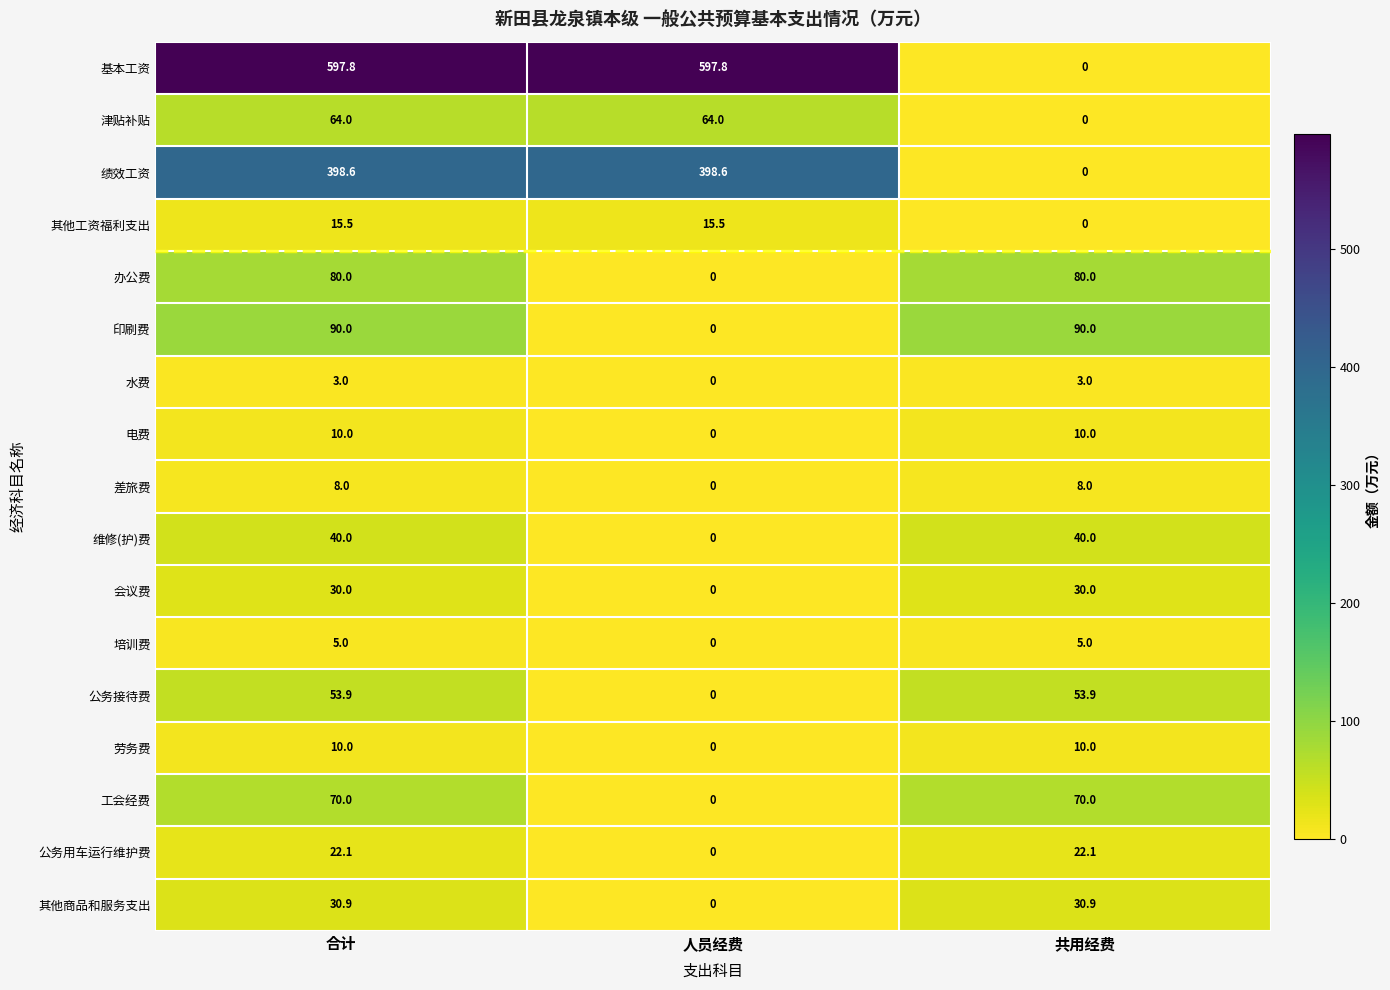

The 印刷费 series shows 31.6 at 合计. True or false?

False